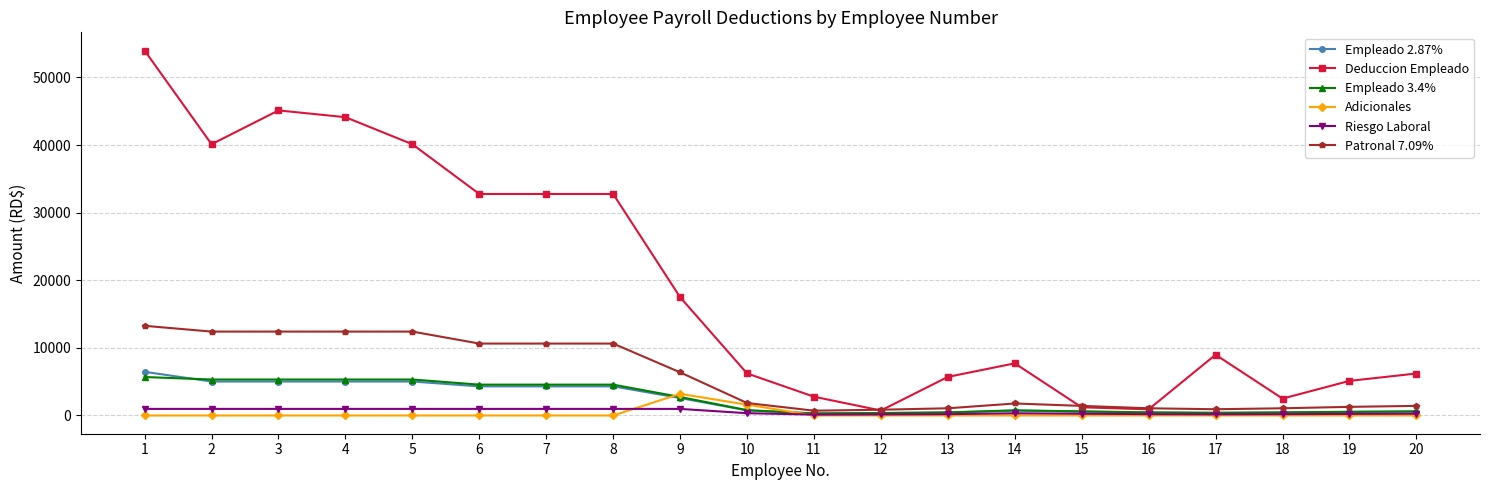

At which category is the sum across all series the highest?

1